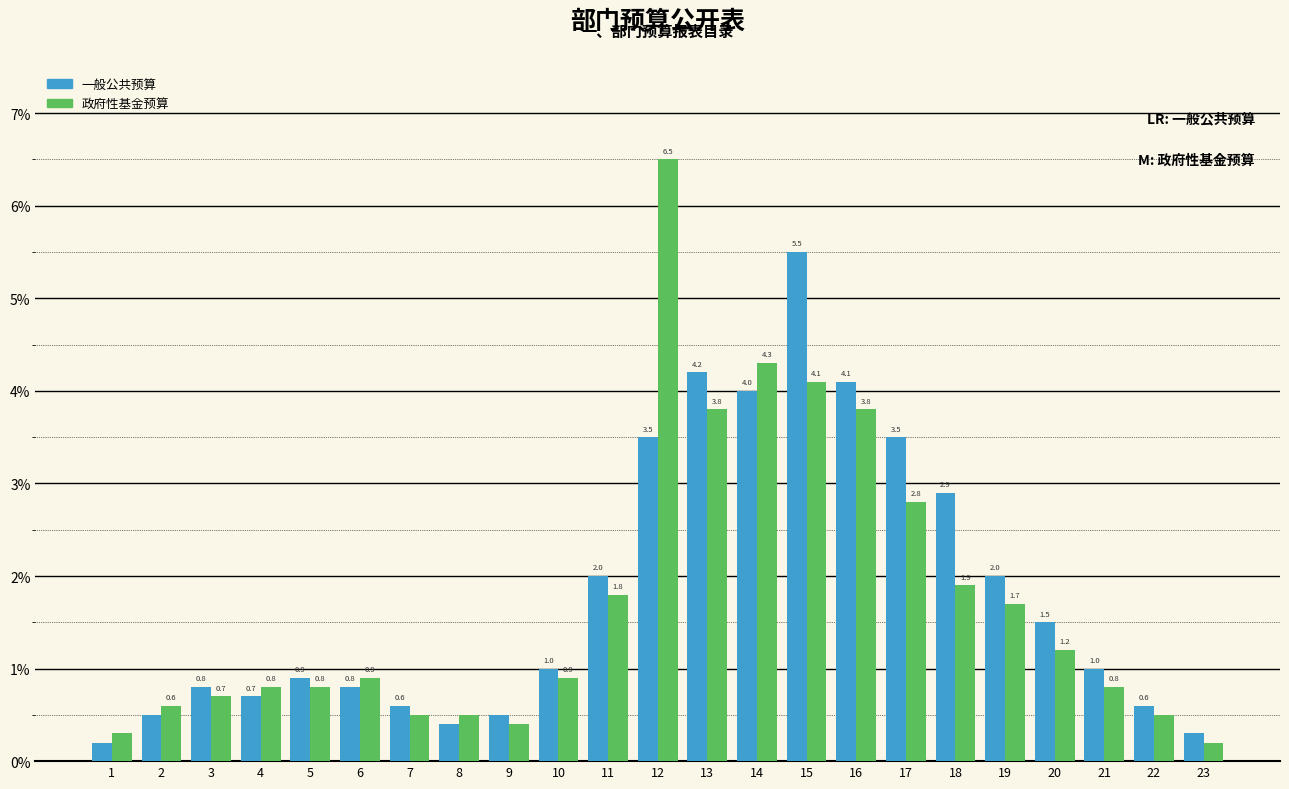

Reading left to right, list all the values displayed in this chart.

一般公共预算: 0.2	0.5	0.8	0.7	0.9	0.8	0.6	0.4	0.5	1.0	2.0	3.5	4.2	4.0	5.5	4.1	3.5	2.9	2.0	1.5	1.0	0.6	0.3
政府性基金预算: 0.3	0.6	0.7	0.8	0.8	0.9	0.5	0.5	0.4	0.9	1.8	6.5	3.8	4.3	4.1	3.8	2.8	1.9	1.7	1.2	0.8	0.5	0.2